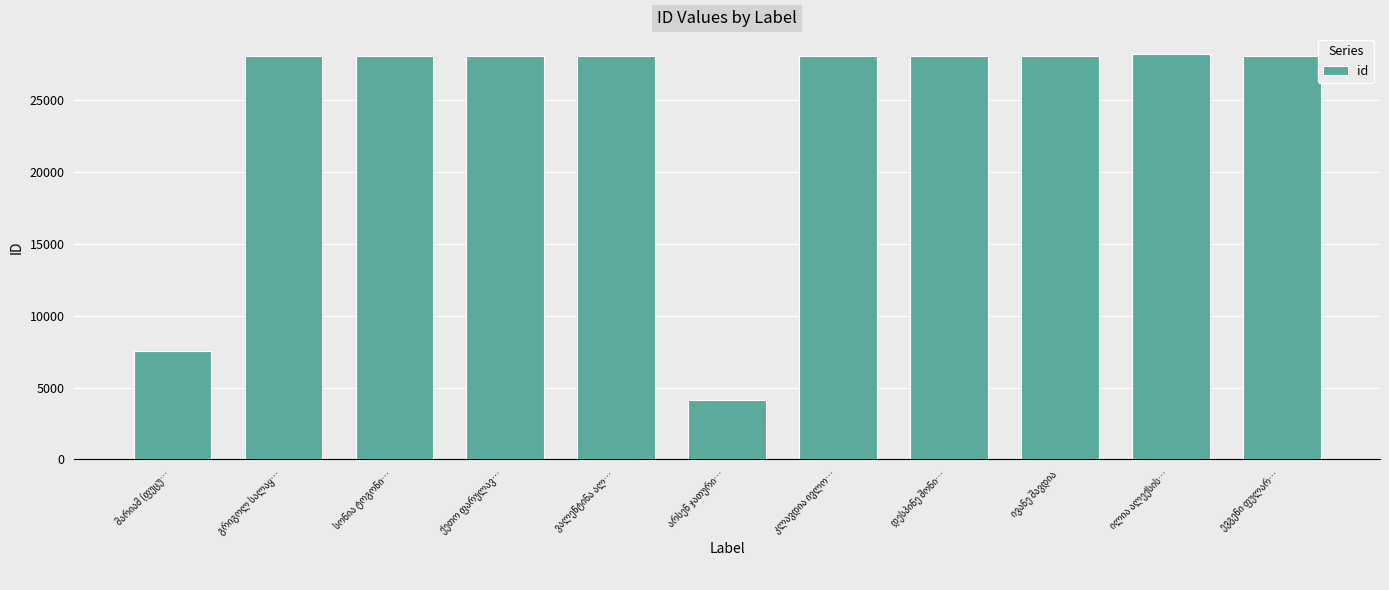

Count the number of categories in the chart.

11